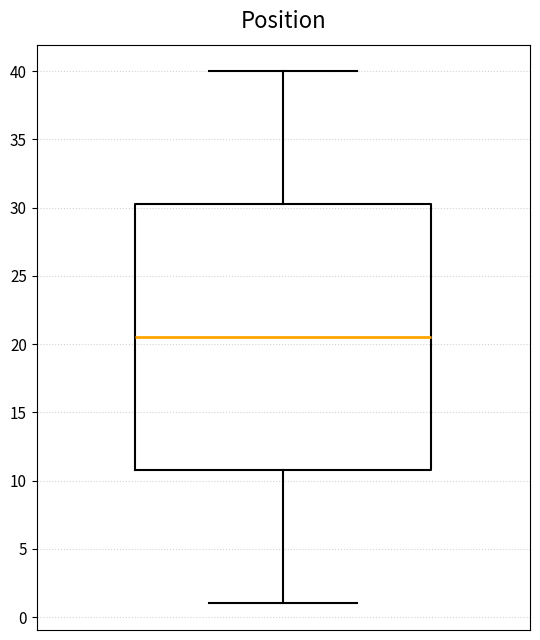

Transcribe this box plot: give where the median line is, the range the box spans, and where the two whiskers end, as read against the y-axis. The values are not printed on the chart, so give them approximately, as read against the axis.

median 20.5, box 11.0 to 30.5, whiskers 1.0 to 40.0